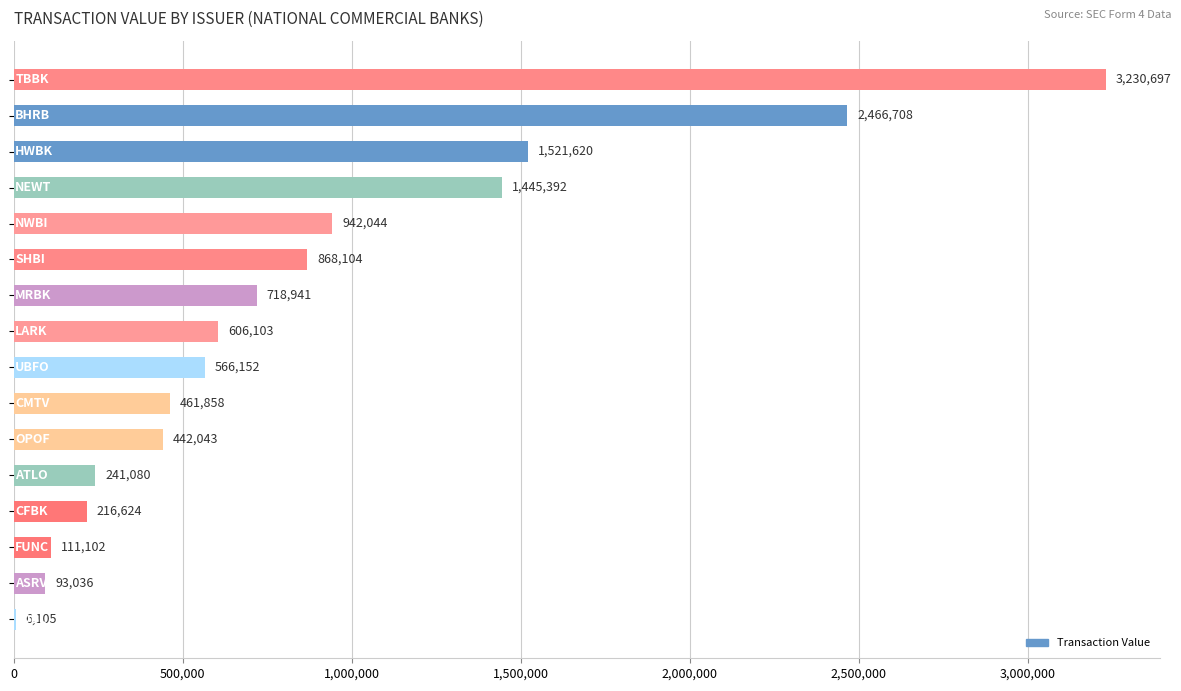

What is the sum of all values?

13937609